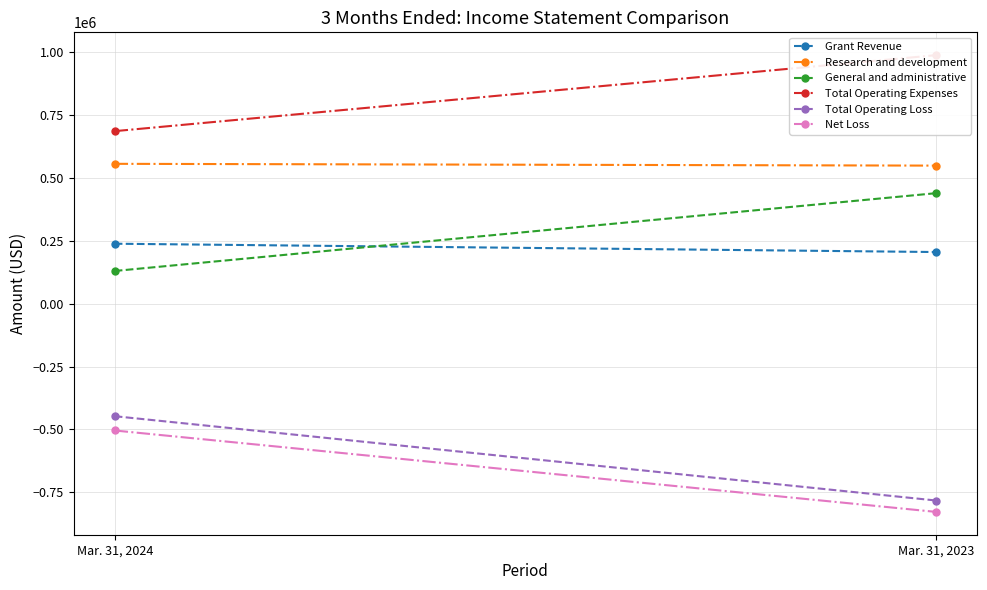

What is the value of the General and administrative point at the 2nd from the left?

438845